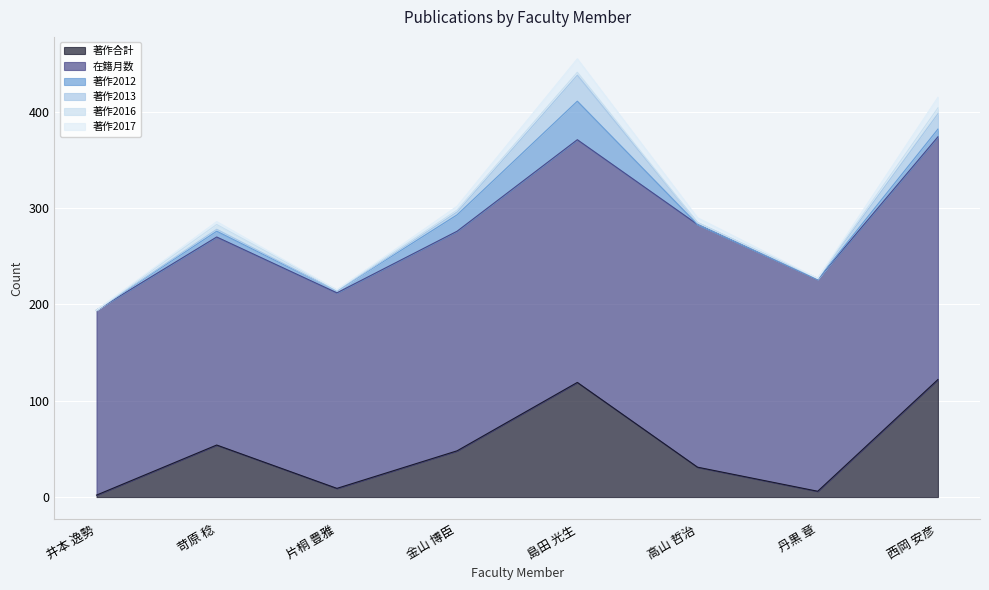

True or false: 著作2013 and 著作2012 intersect in this chart.

True